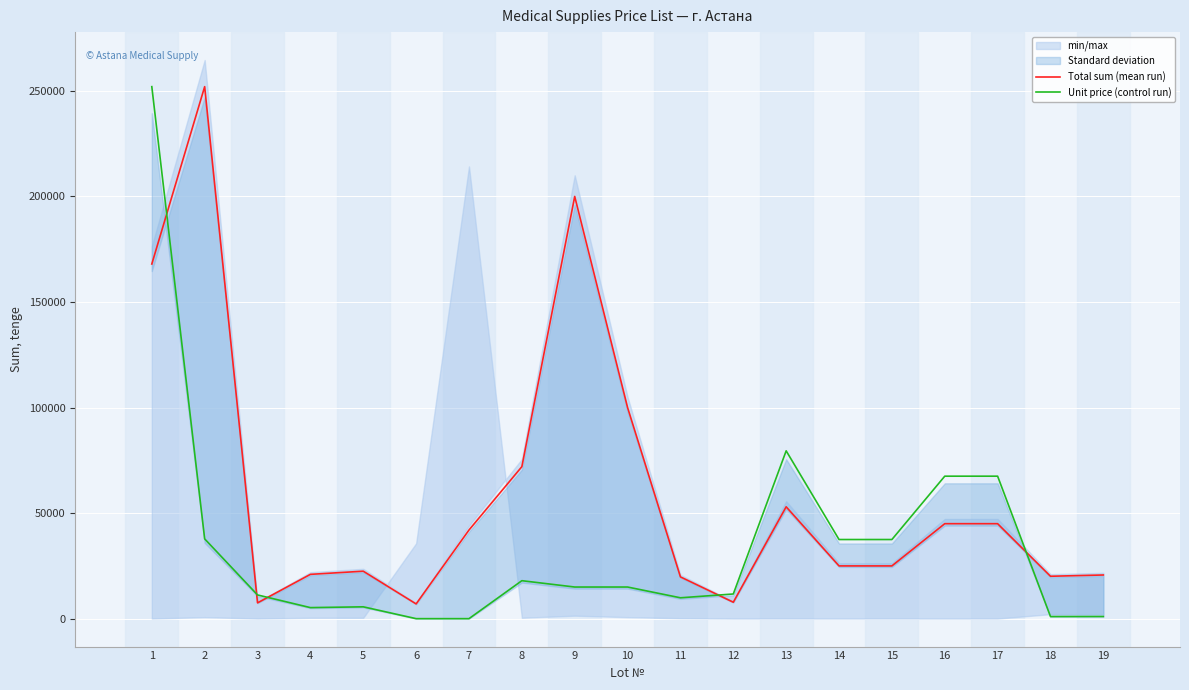

In Unit price (control run), how many points are lower than both neighbors (excluding endpoints)?

3